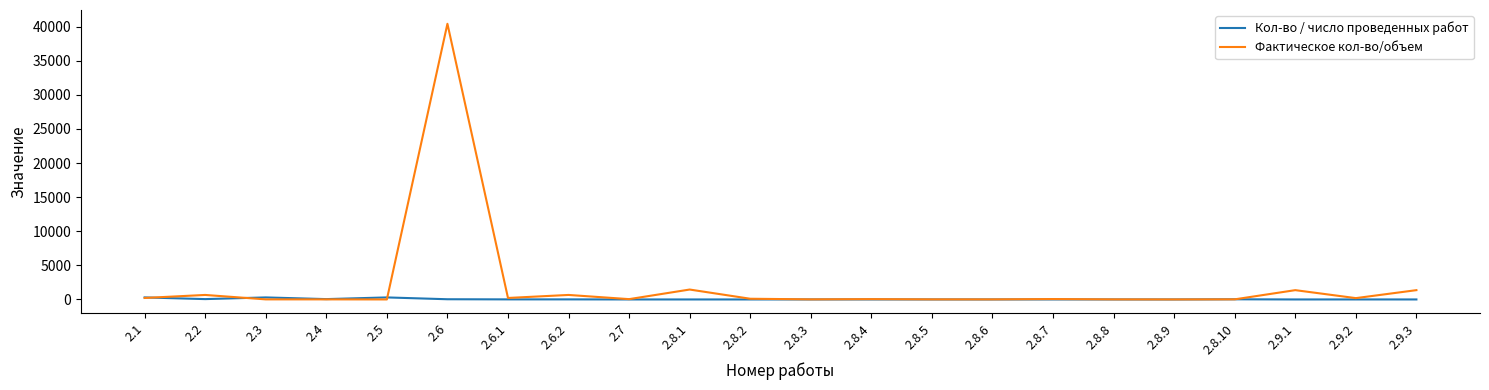

Rank the series at 2.6 from highest to lowest value.

Фактическое кол-во/объем, Кол-во / число проведенных работ